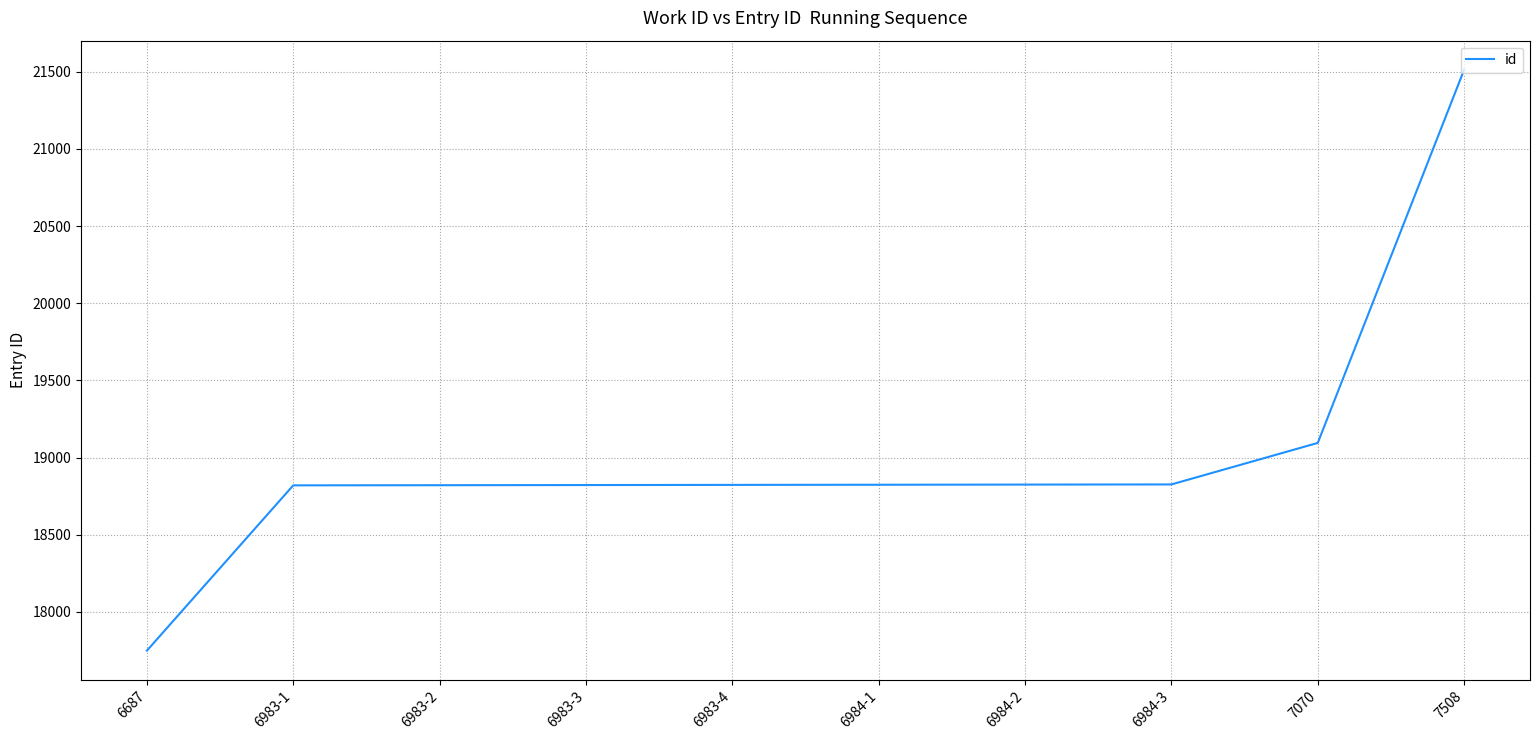

At which label is the value closest to 19631?

7070